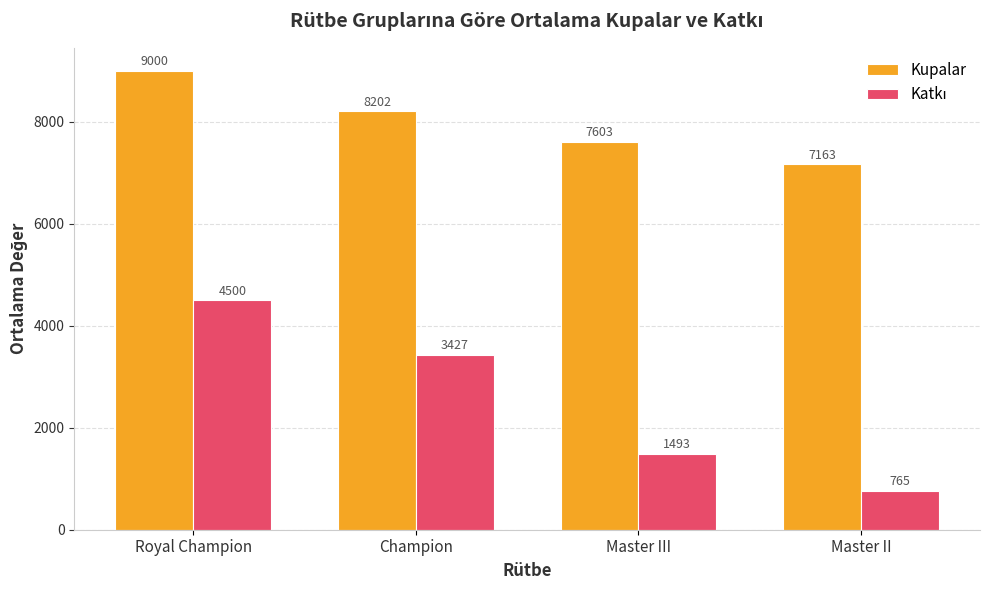

At which label is Kupalar closest to 8081?

Champion